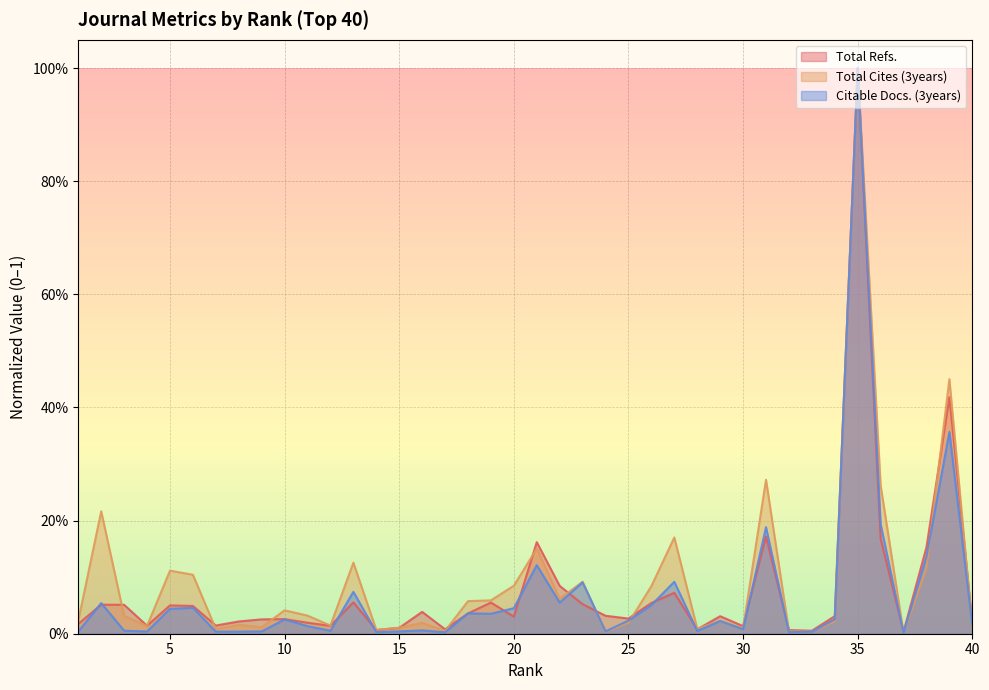

What is the sum of all Total Refs. values?

3.1